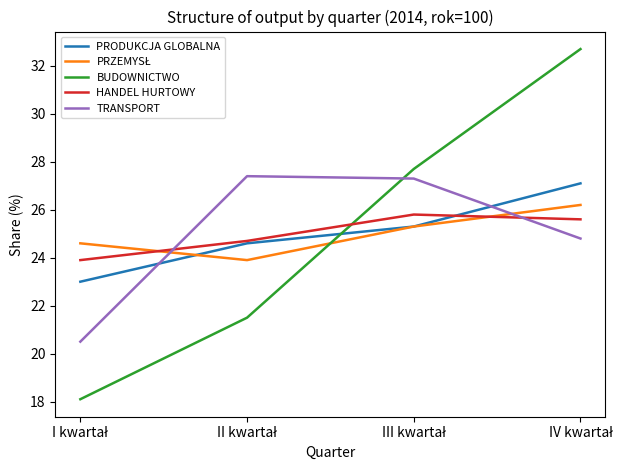

Which series has the widest spread of values?

BUDOWNICTWO